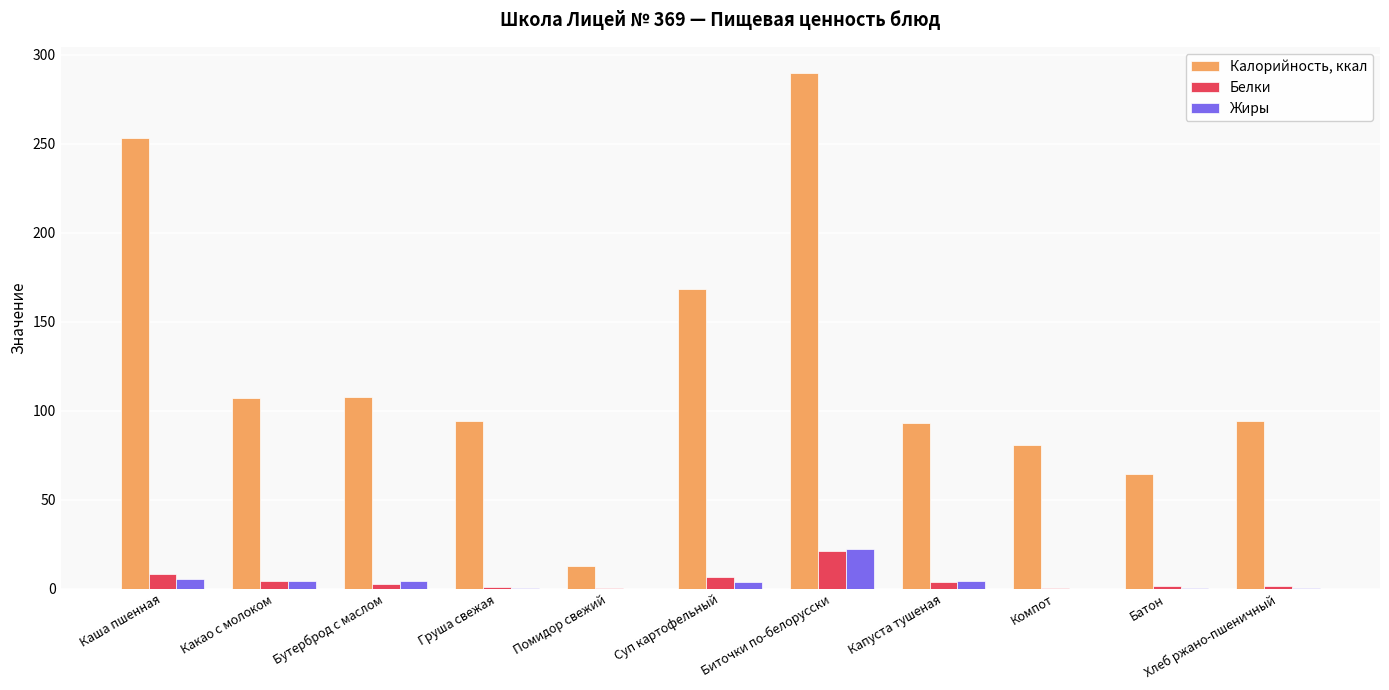

Where is Калорийность, ккал nearest to the value 151?

Суп картофельный